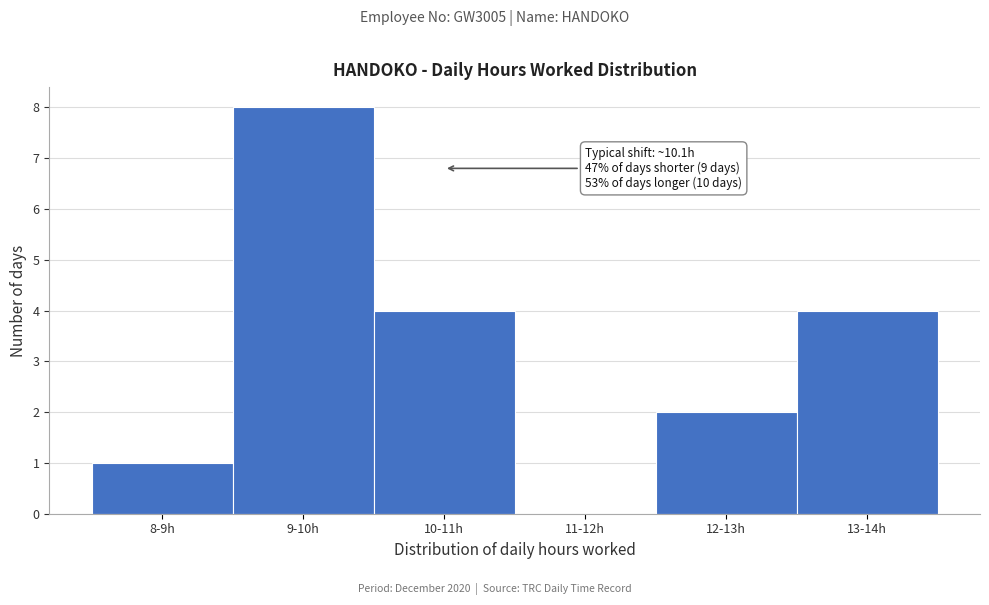

Reading right to left, extract all data points from this chart.

13-14h=4	12-13h=2	11-12h=0	10-11h=4	9-10h=8	8-9h=1